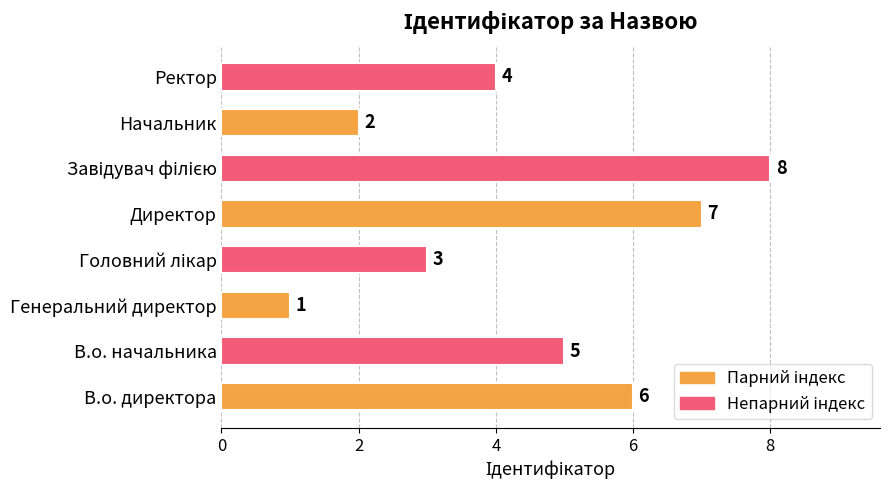

What is the greatest value displayed?

8